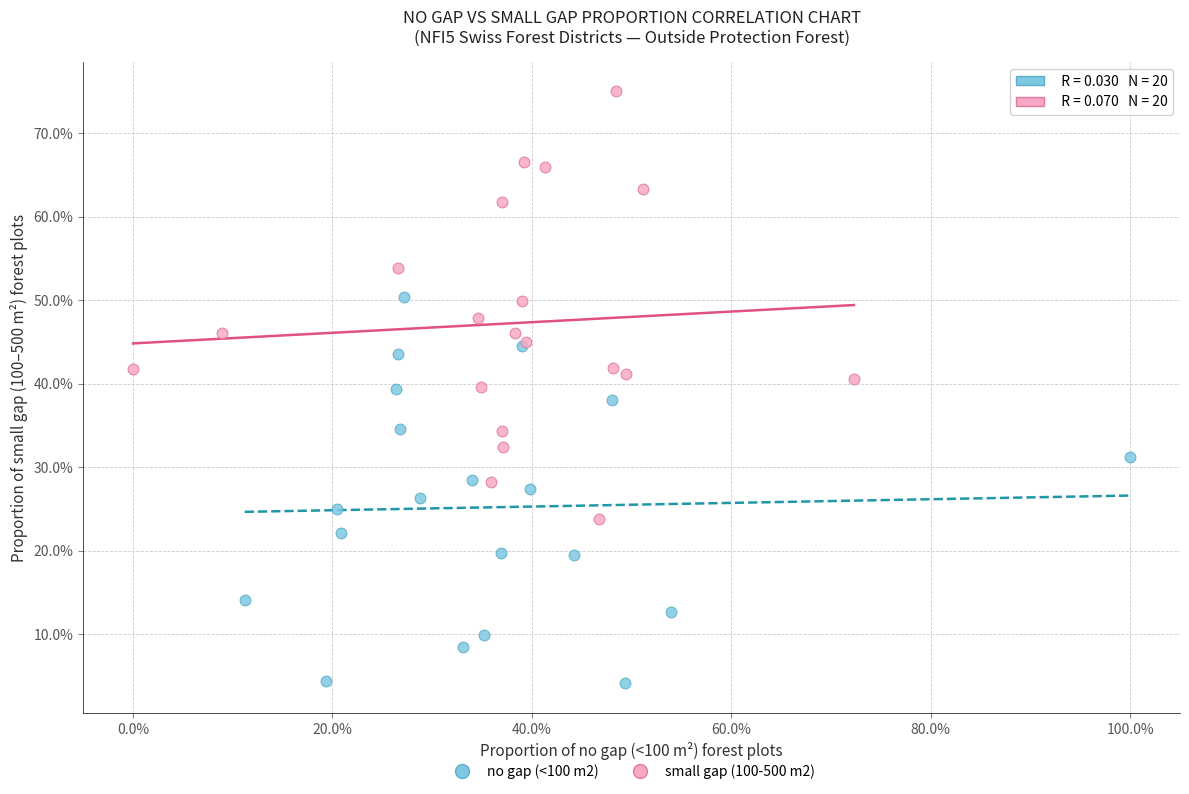

Which series has the largest Y range (max minus min)?

small gap (100-500 m2)